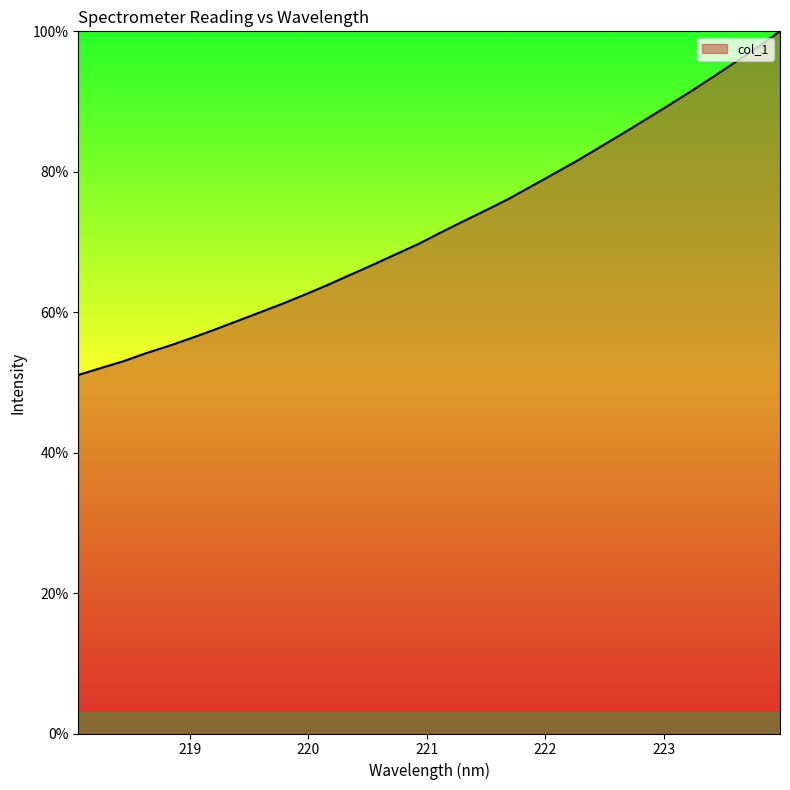

What is the difference between the maximum and minimum values?

48.9